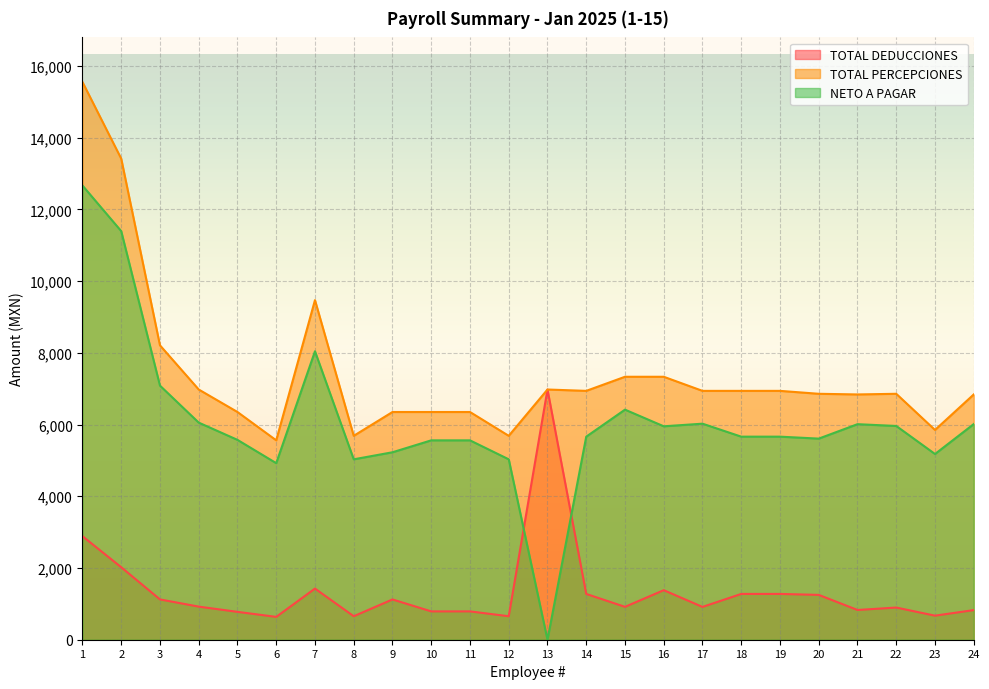

Reading left to right, transcribe all the data shown in this chart.

TOTAL DEDUCCIONES: 2886.6	2021.1	1123.8	923.1	777.3	636.7	1426.4	655.0	1123.0	790.5	790.5	655.0	6977.5	1276.9	917.0	1381.4	914.9	1276.9	1276.9	1250.1	829.3	897.4	670.9	826.0
TOTAL PERCEPCIONES: 15552.5	13415.5	8209.5	6977.5	6350.4	5560.4	9470.2	5686.0	6350.4	6350.4	6350.4	5686.0	6977.5	6939.7	7333.1	7333.1	6939.7	6939.7	6939.7	6858.2	6840.0	6858.2	5850.0	6840.0
NETO A PAGAR: 12665.9	11394.4	7085.8	6054.4	5573.1	4923.7	8043.8	5031.0	5227.4	5559.9	5559.9	5031.0	-0.0	5662.8	6416.0	5951.6	6024.8	5662.8	5662.8	5608.1	6010.7	5960.9	5179.1	6013.9